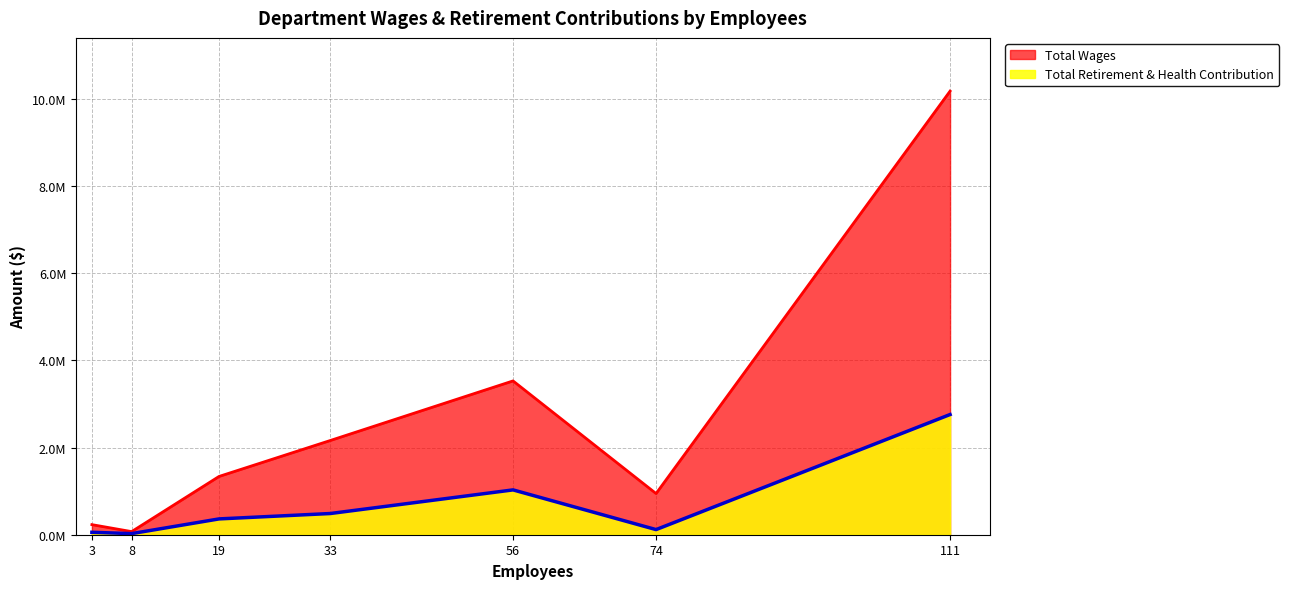

True or false: Total Wages has a value of 501256 at Parks and Recreation.

False